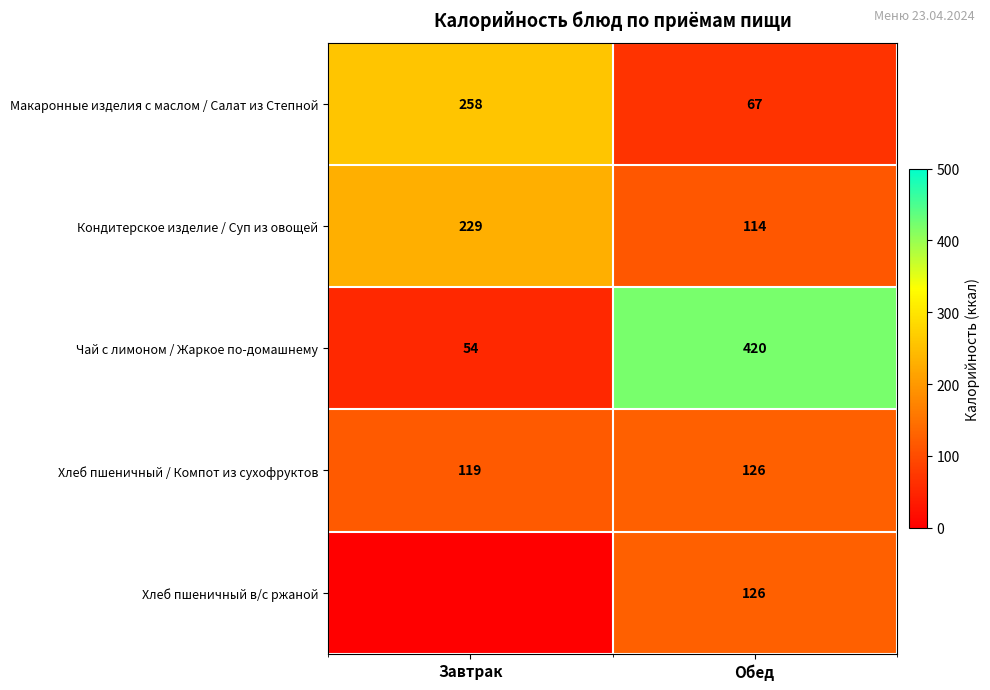

How many distinct data groups are displayed?

5